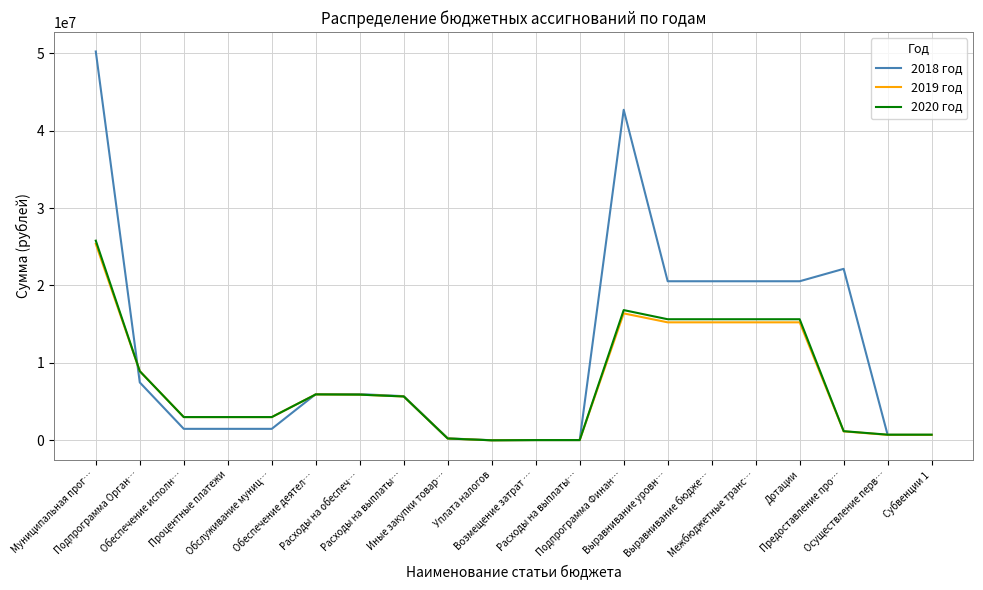

What are all the series names shown in the legend?

2018 год, 2019 год, 2020 год